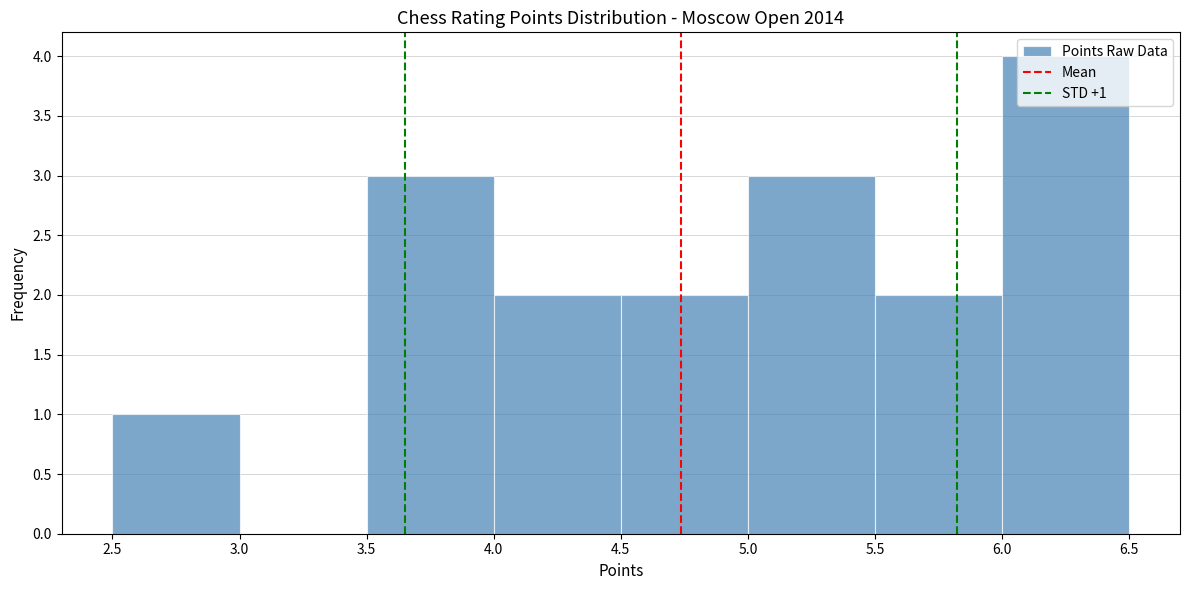

Over which range of the x-axis is the bar tallest?

6.0 to 6.5